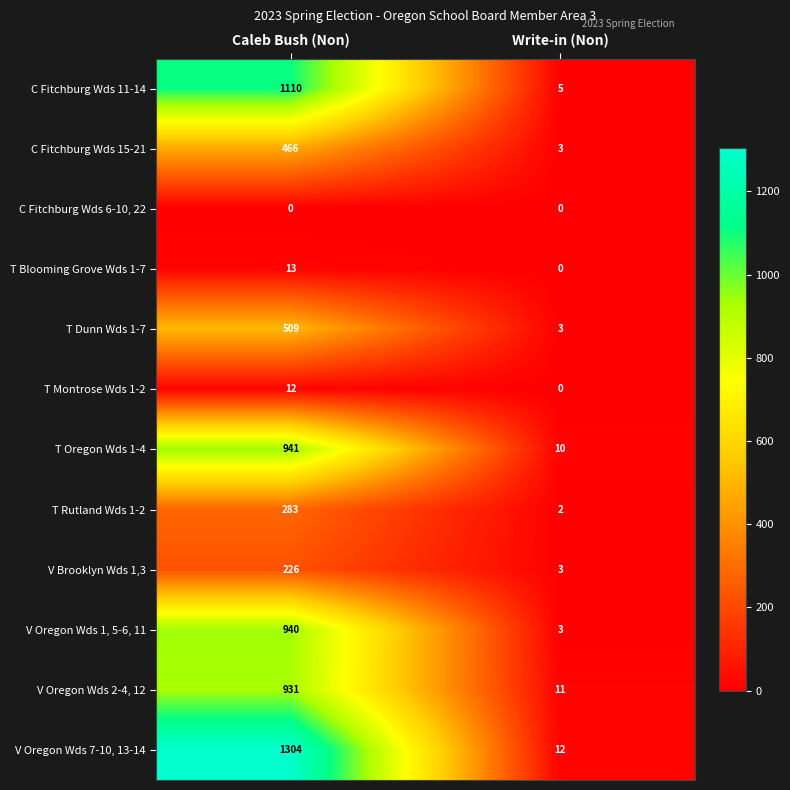

Which label corresponds to the largest value in the chart?

Caleb Bush (Non)